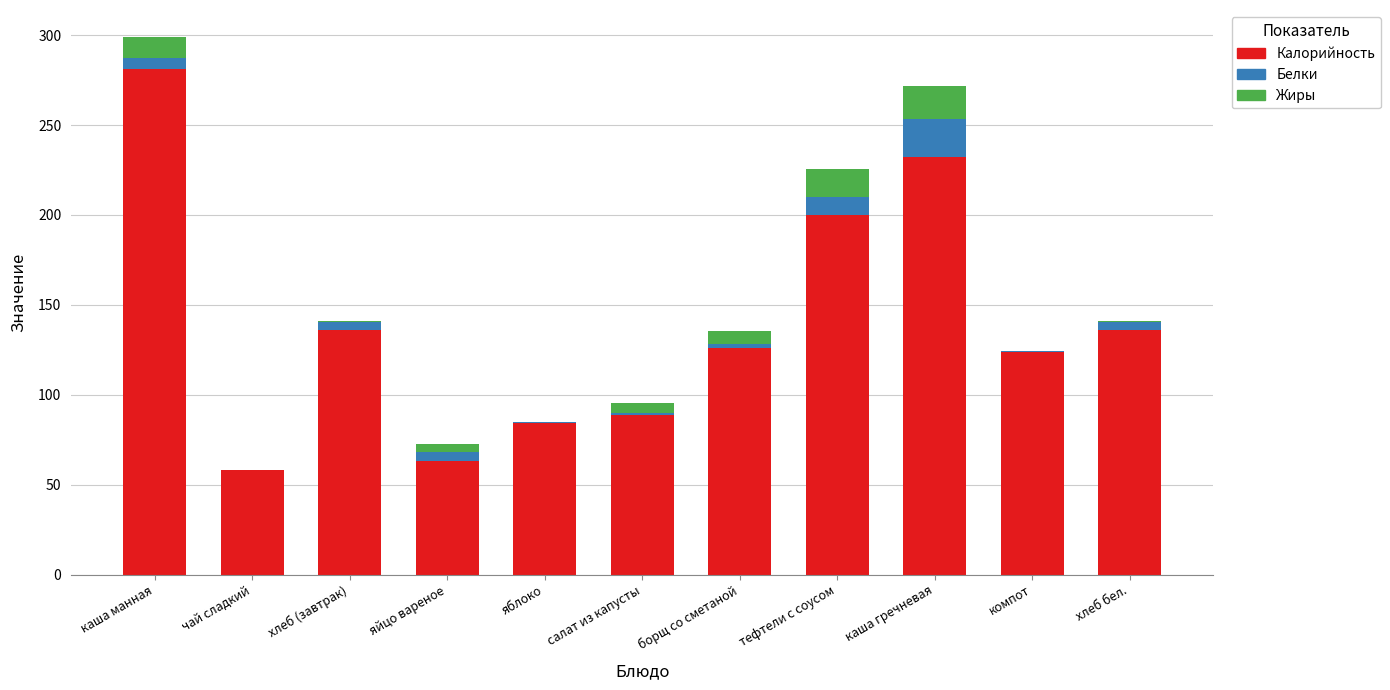

What is the total value across all series at тефтели с соусом?

225.7